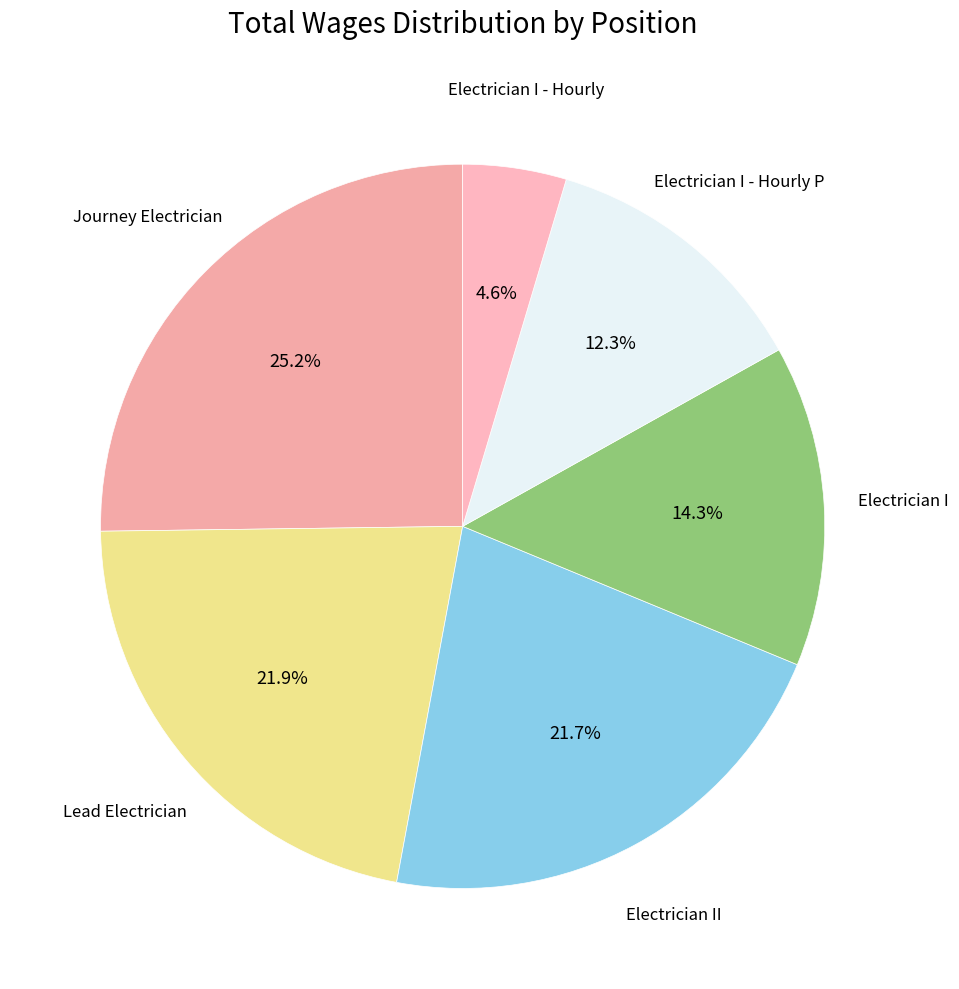

Which category has the biggest portion of the pie?

Journey Electrician